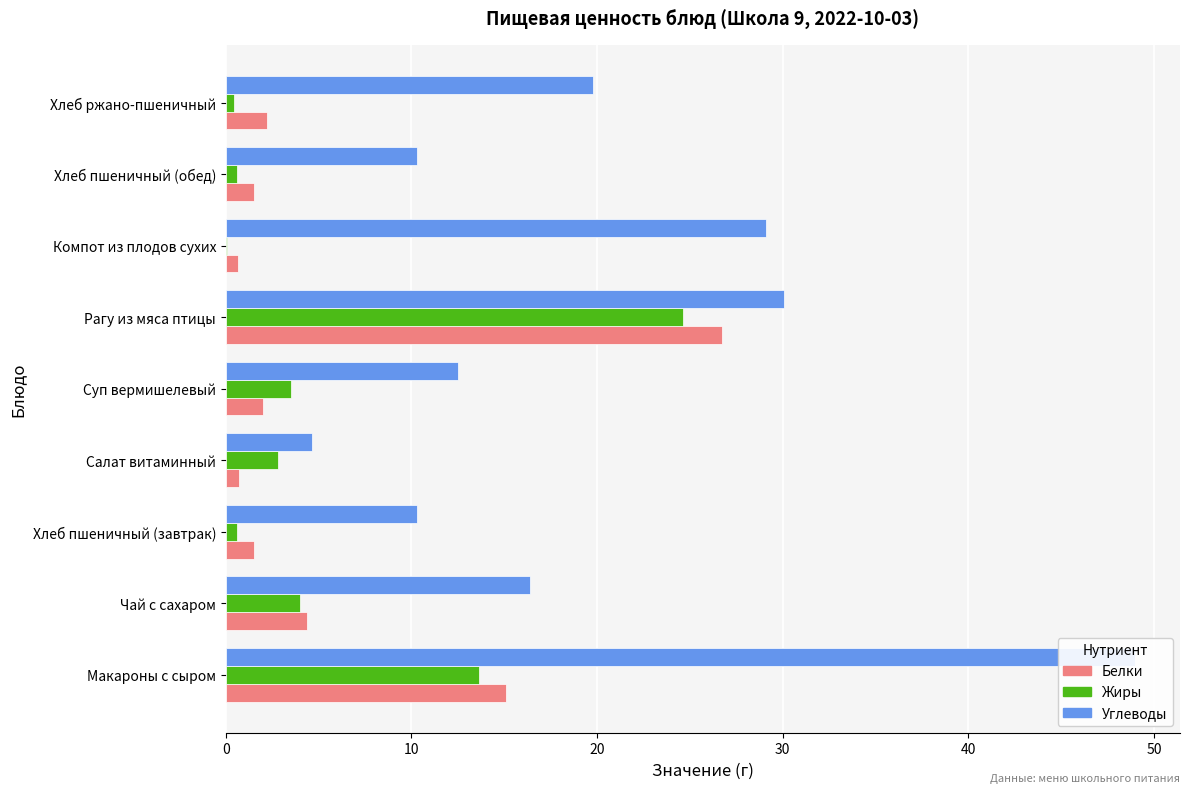

What is the average value of the Белки series?

6.1